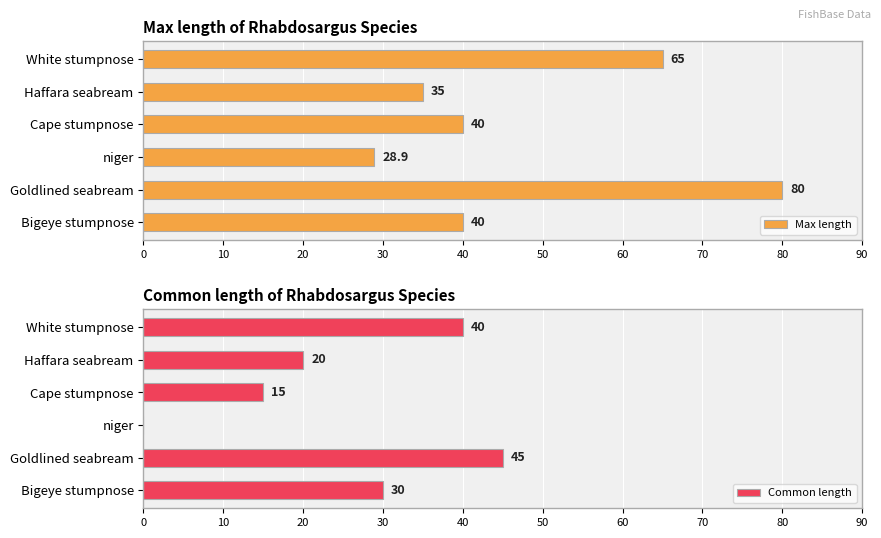

How many bars are there in each group?

2